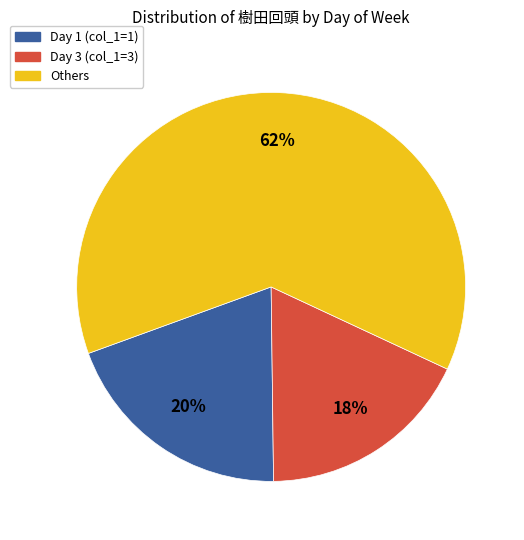

To the nearest percent, what is the average slice percentage?

33%